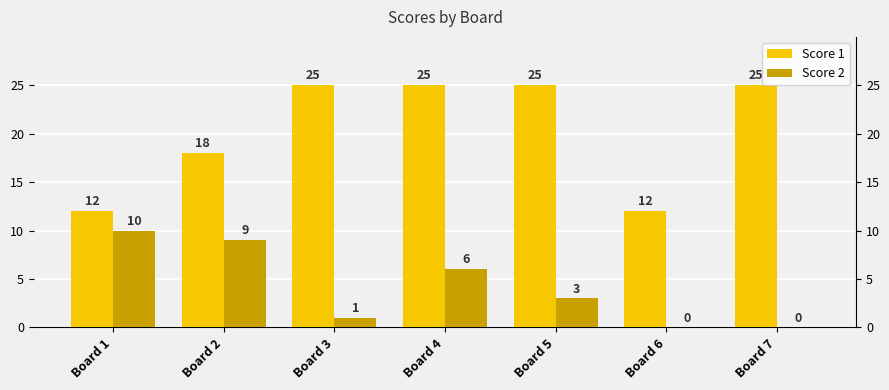

What is the difference between the second highest and second lowest values in the Score 1 series?

13